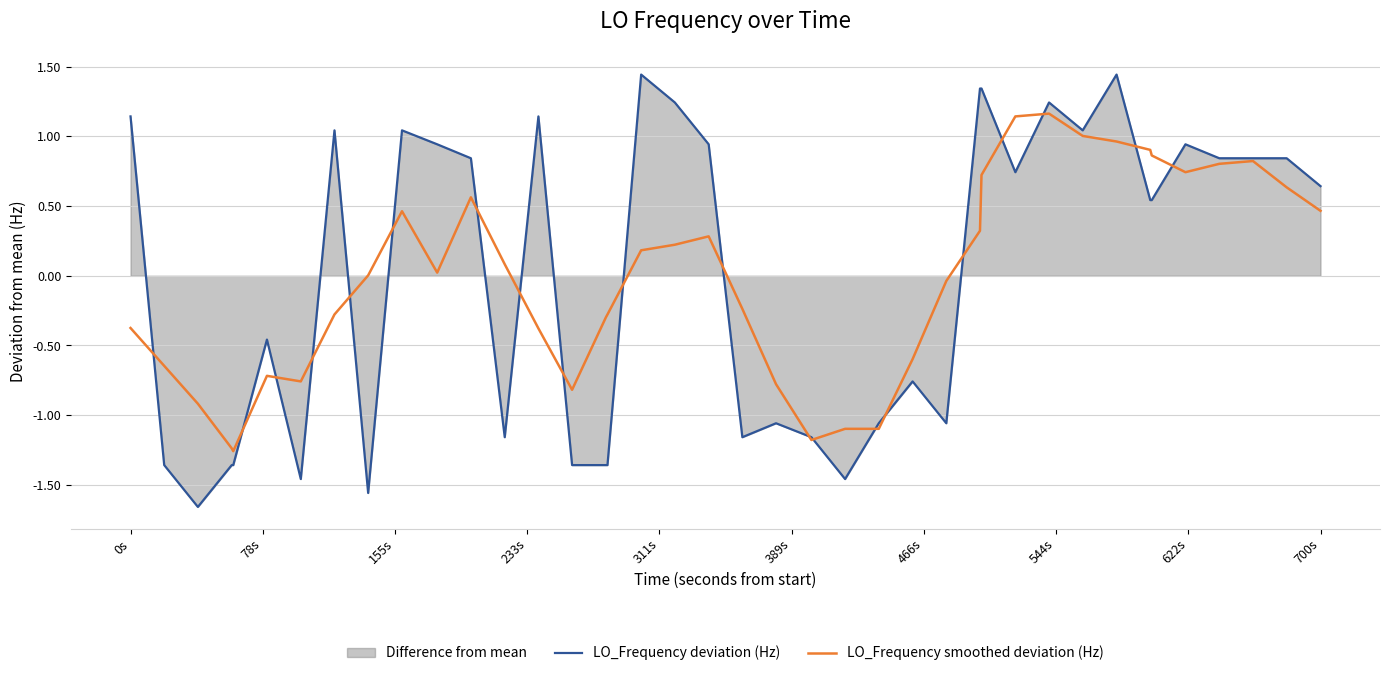

List the series in order of their peak value, lowest first.

LO_Frequency smoothed deviation (Hz), LO_Frequency deviation (Hz)